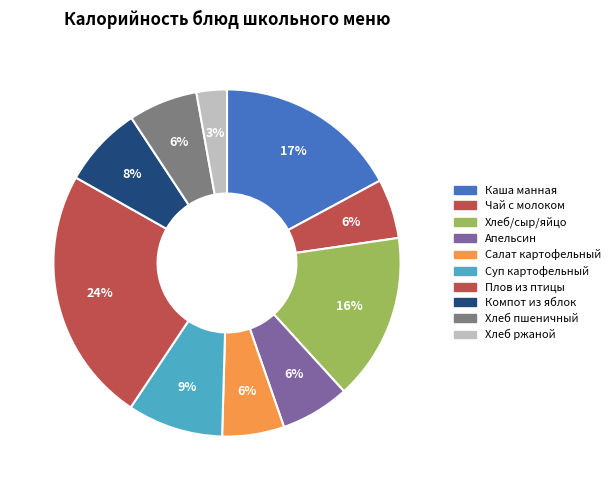

How many segments does this pie chart have?

10